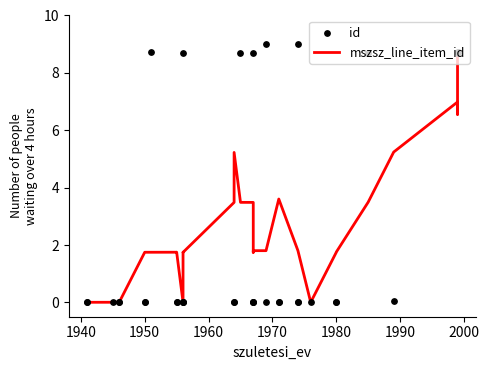

Which series has the largest total across all categories?

id